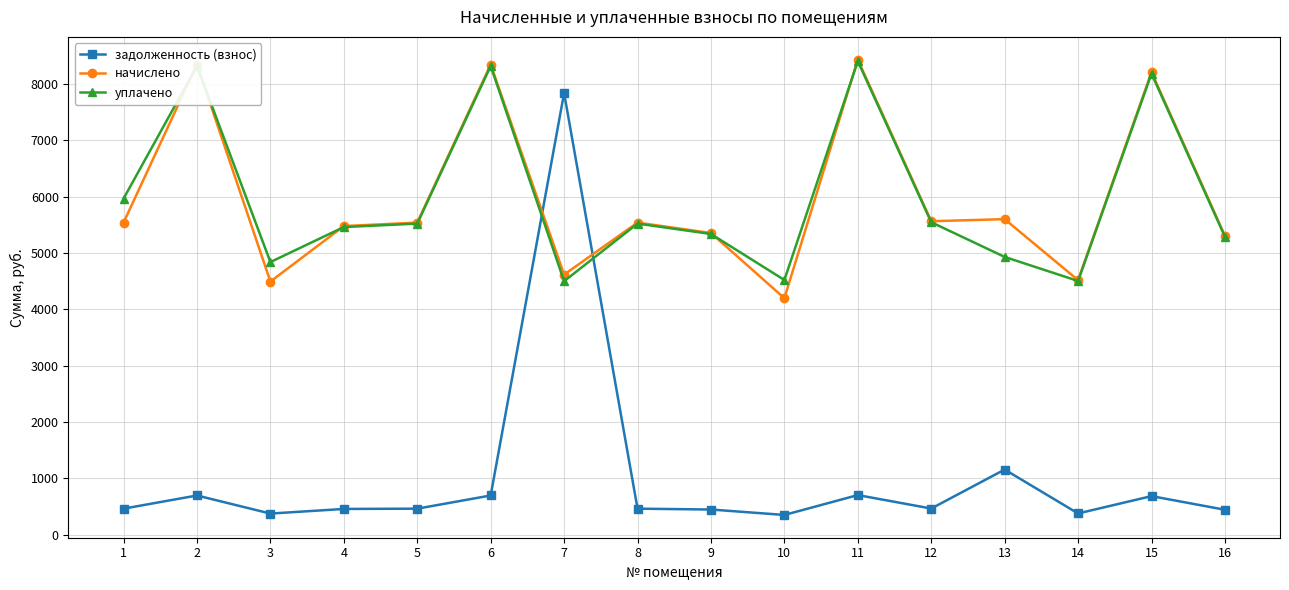

How many values in the задолженность (взнос) series exceed 461?

10